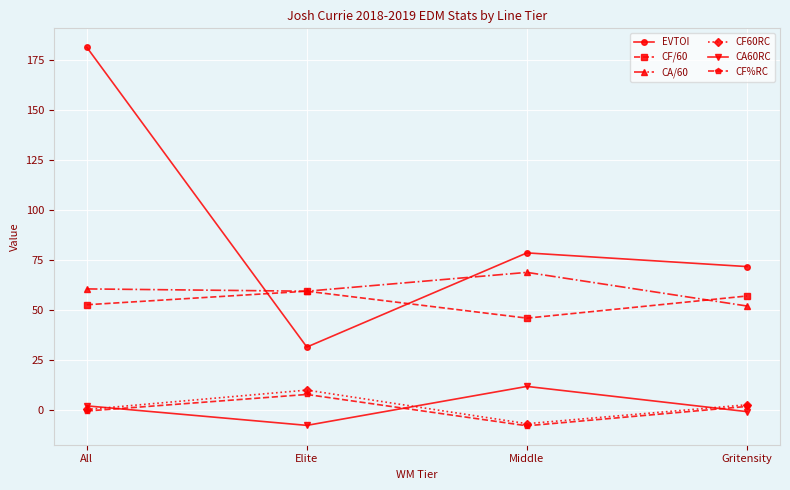

Is the value of CF60RC at All greater than the value of CA/60 at Middle?

No